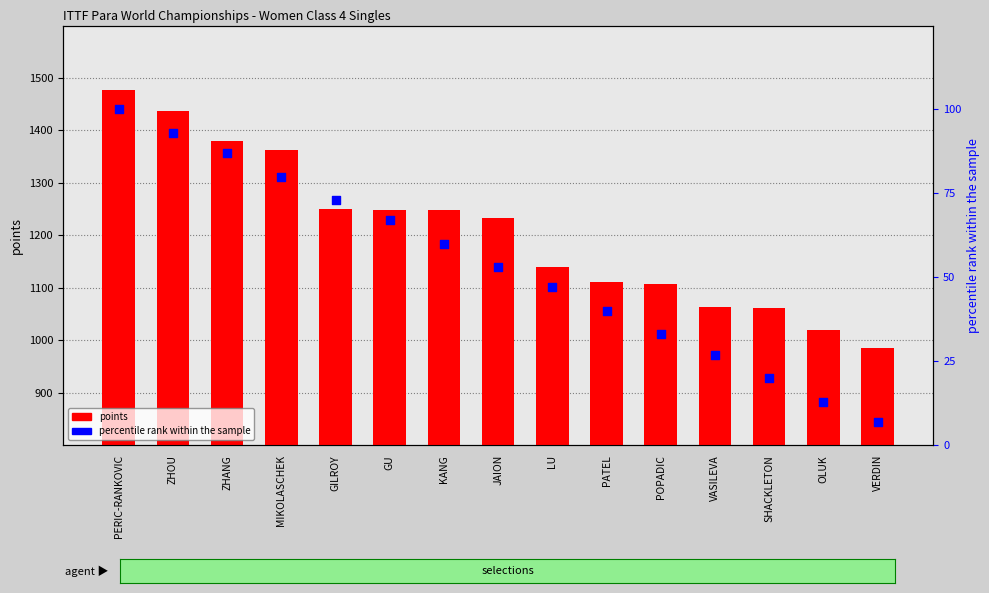

Which series contains the highest Y value?

points